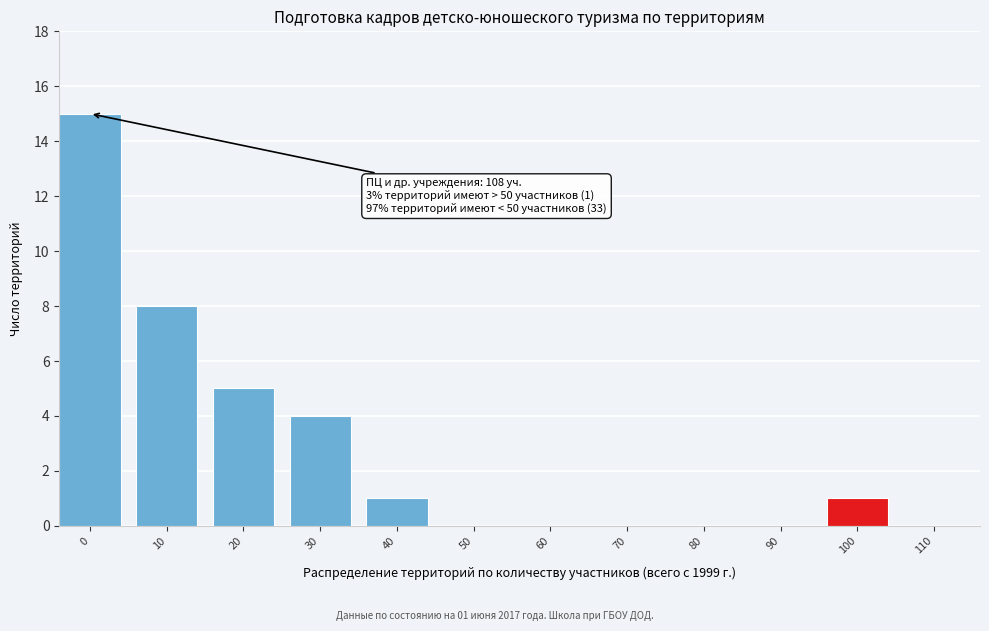

Reading left to right, what are all the values shown in this chart?

0=15	10=8	20=5	30=4	40=1	50=0	60=0	70=0	80=0	90=0	100=1	110=0